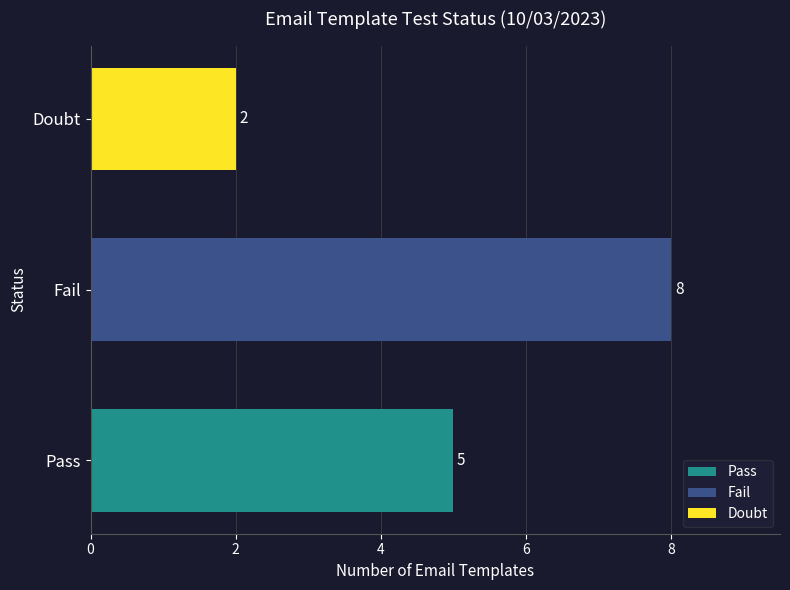

What position from the left is pass?

1